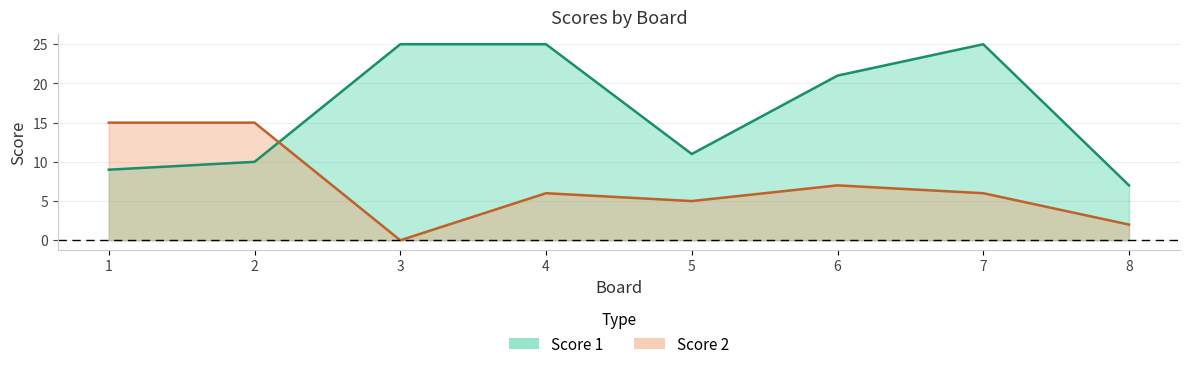

How many times do Score 1 and Score 2 cross each other?

1